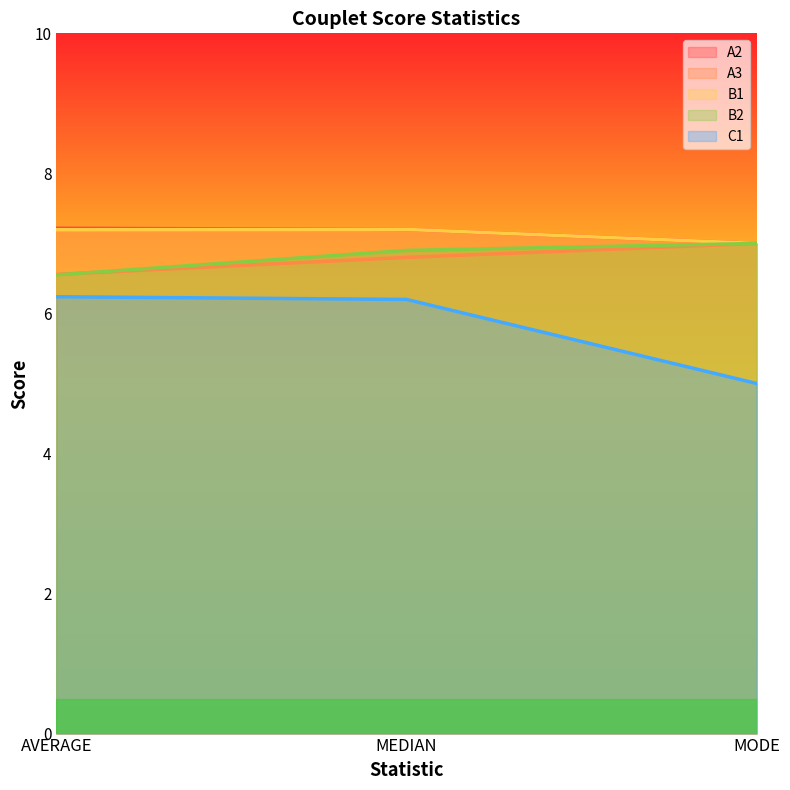

Between MODE and MEDIAN, which is larger?

MEDIAN